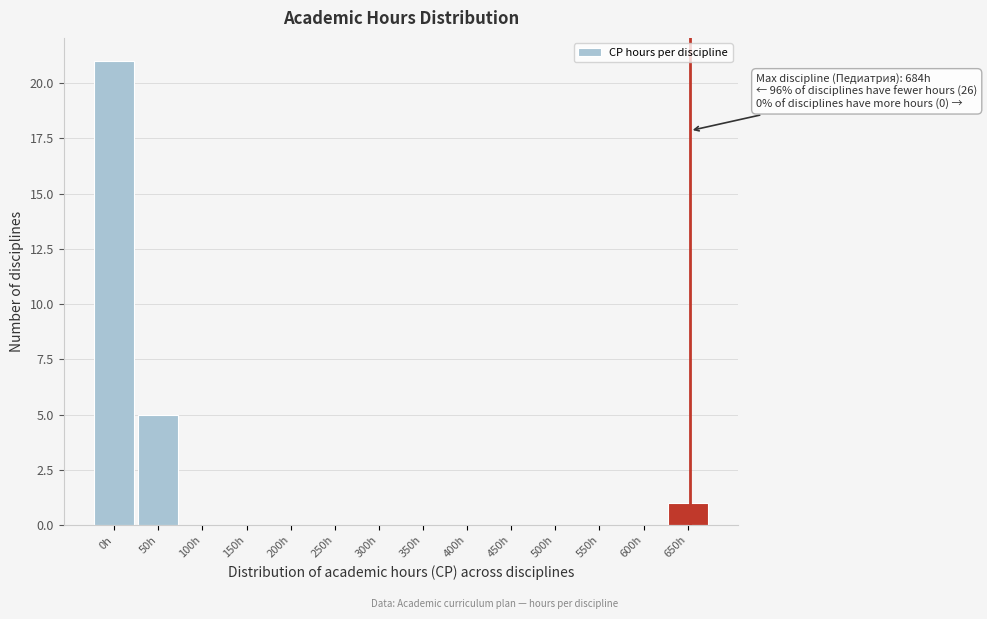

Reading left to right, list all the values displayed in this chart.

0h=21	50h=5	100h=0	150h=0	200h=0	250h=0	300h=0	350h=0	400h=0	450h=0	500h=0	550h=0	600h=0	650h=1